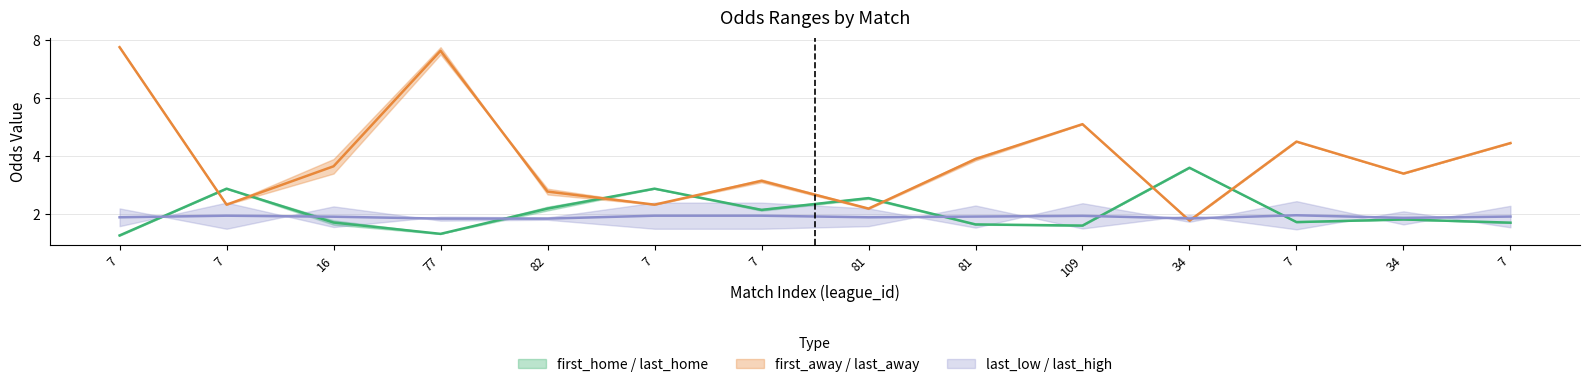

What is the difference between the maximum and minimum values in the first_away series?

6.0